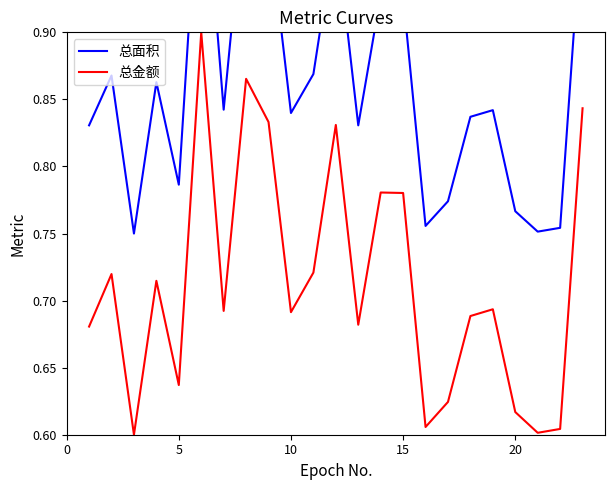

Is it true that 总金额 equals 1.0 at 10?

False